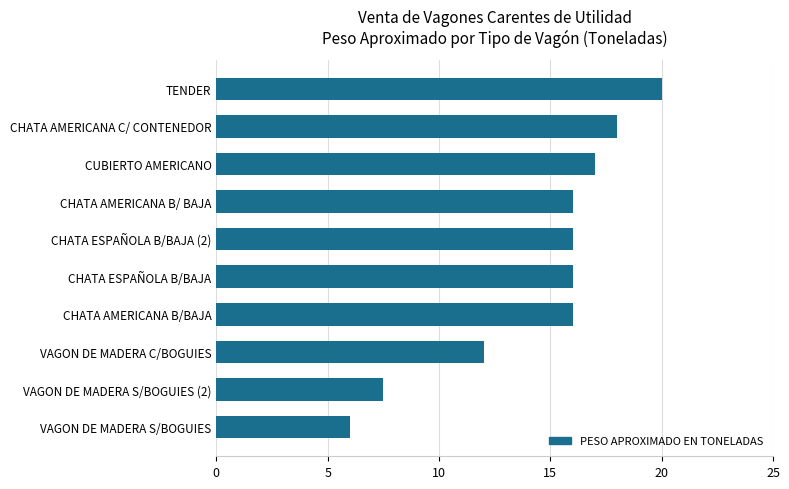

Reading bottom to top, extract all data points from this chart.

VAGON DE MADERA S/BOGUIES=6.0	VAGON DE MADERA S/BOGUIES (2)=7.5	VAGON DE MADERA C/BOGUIES=12.0	CHATA AMERICANA B/BAJA=16.0	CHATA ESPAÑOLA B/BAJA=16.0	CHATA ESPAÑOLA B/BAJA (2)=16.0	CHATA AMERICANA B/ BAJA=16.0	CUBIERTO AMERICANO=17.0	CHATA AMERICANA C/ CONTENEDOR=18.0	TENDER=20.0